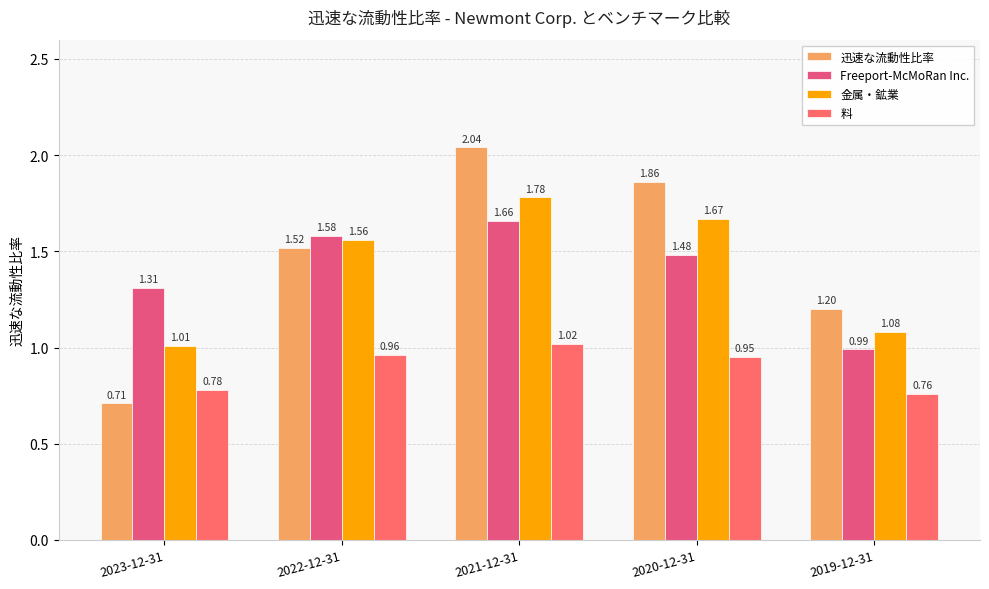

Reading right to left, transcribe all the data shown in this chart.

迅速な流動性比率: 1.2	1.9	2.0	1.5	0.7
Freeport-McMoRan Inc.: 1.0	1.5	1.7	1.6	1.3
金属・鉱業: 1.1	1.7	1.8	1.6	1.0
料: 0.8	0.9	1.0	1.0	0.8